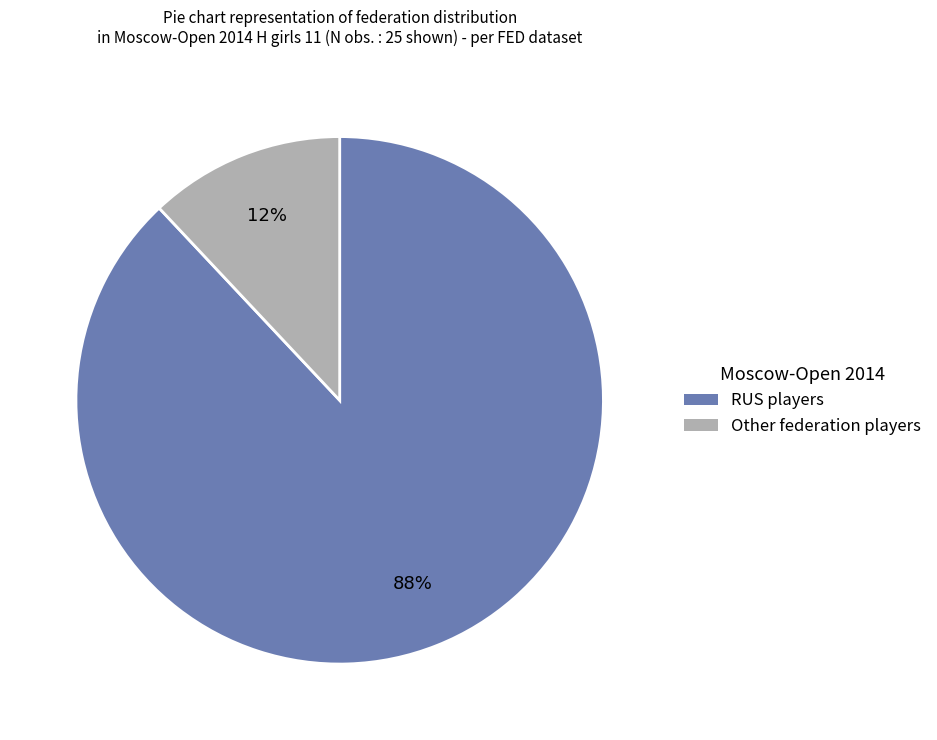

To the nearest percent, what portion does RUS represent?

88%